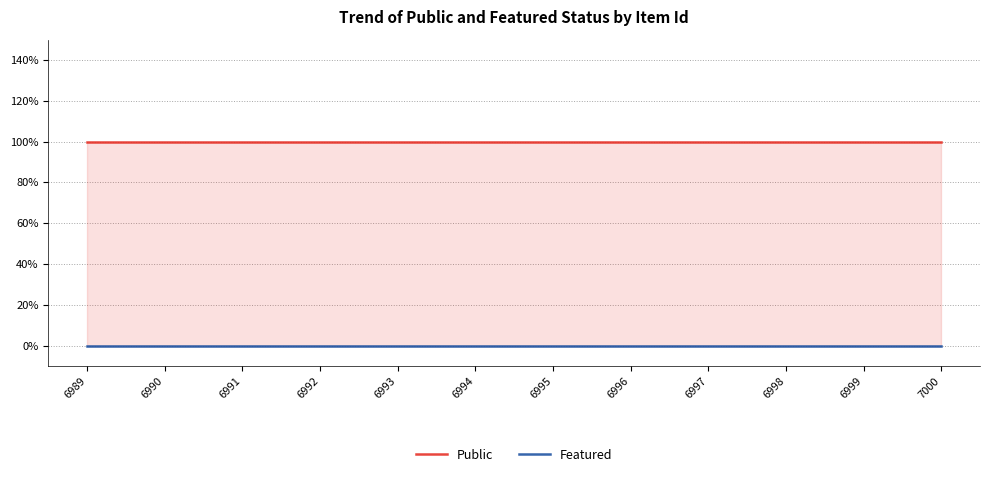

At which category is the sum across all series the highest?

6989